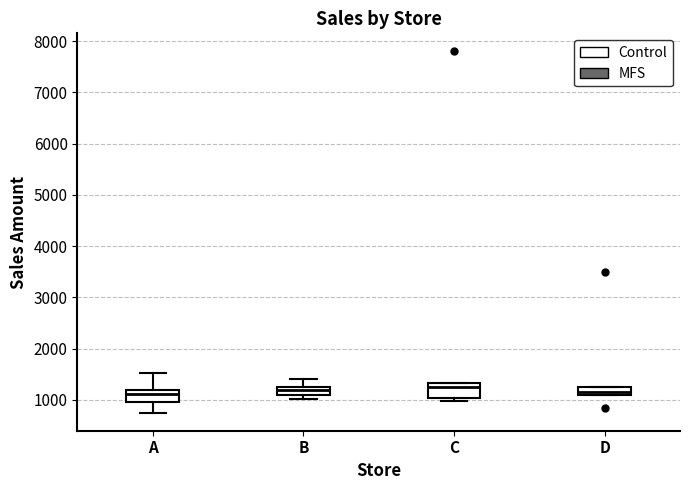

Reading left to right, transcribe this box plot: for each box, give where its median line is, the range the box spans, and where its two whiskers end, as read against the y-axis. The values are not printed on the chart, so give them approximately, as read against the axis.

A: median 1100, box 1000 to 1200, whiskers 800 to 1500
B: median 1200, box 1100 to 1300, whiskers 1000 to 1400
C: median 1300 (just below the box's upper edge), box 1000 to 1300, whiskers 1000 (just below the box's lower edge) to 1300
D: median 1200, box 1100 to 1300, whiskers 1100 to 1300